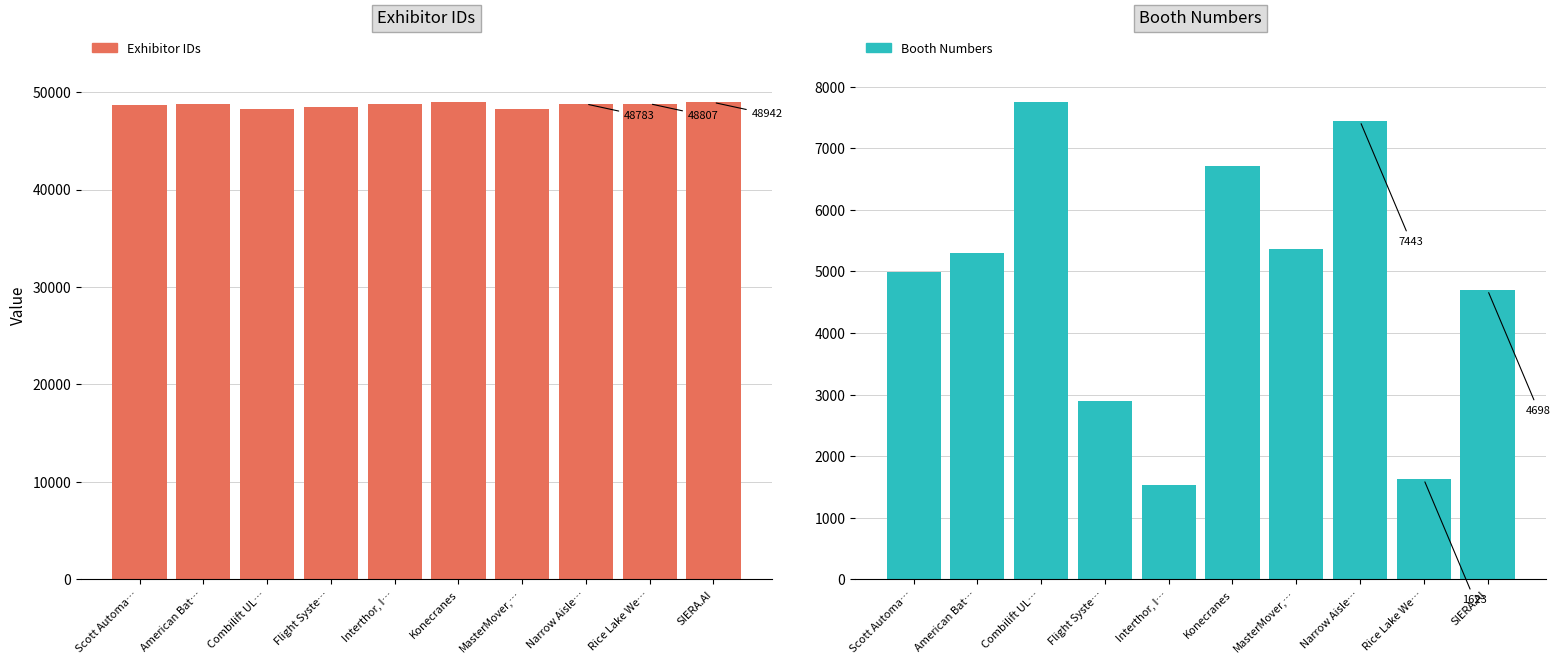

Read the Booth Numbers value at Narrow Aisle….

7443